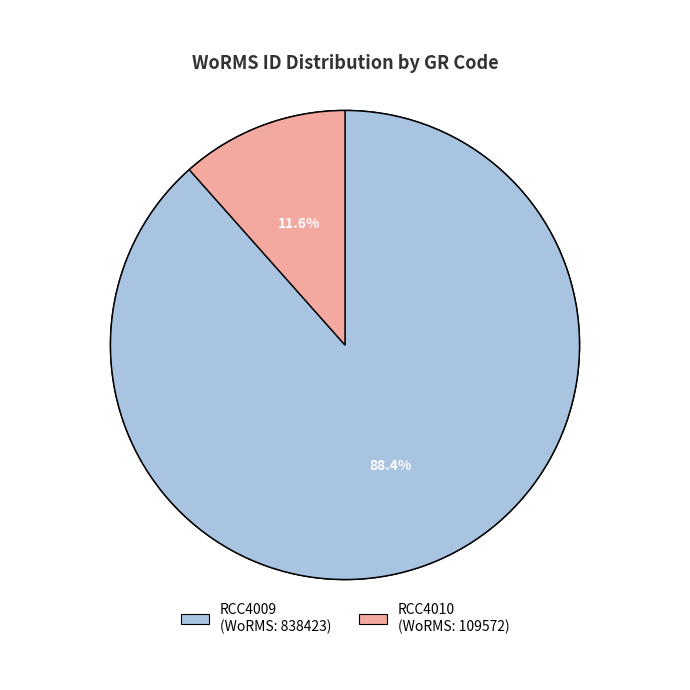

Is it true that RCC4009 is 99% of the pie?

False